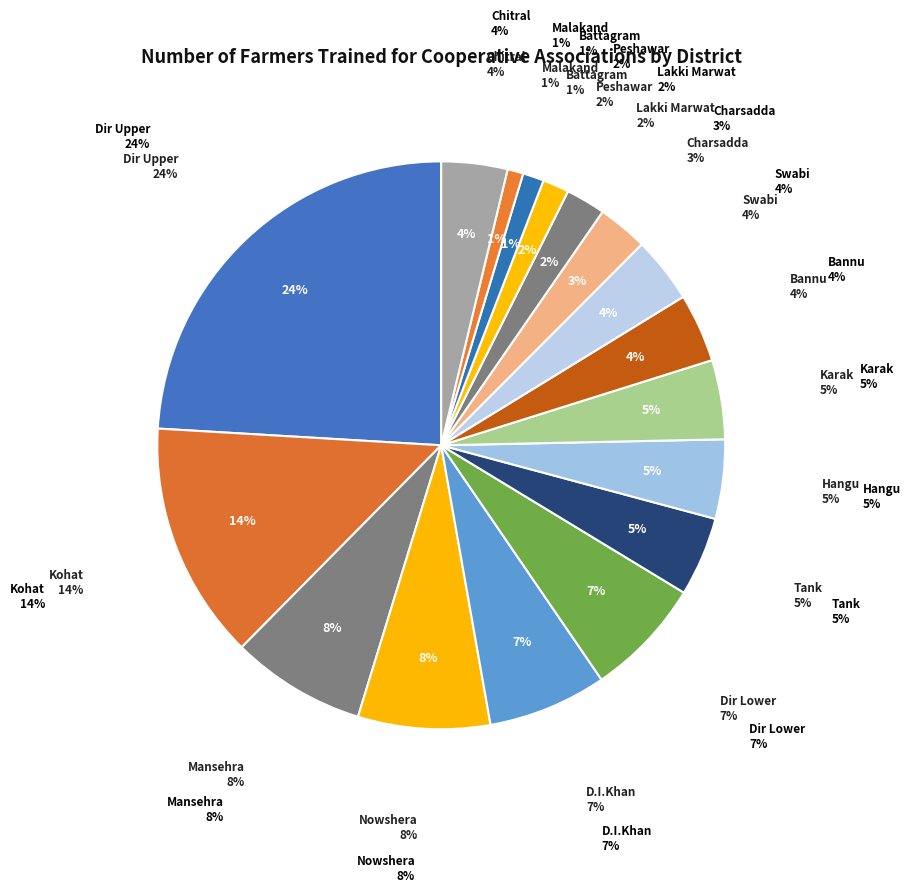

Is there any slice that represents more than half of the pie?

No